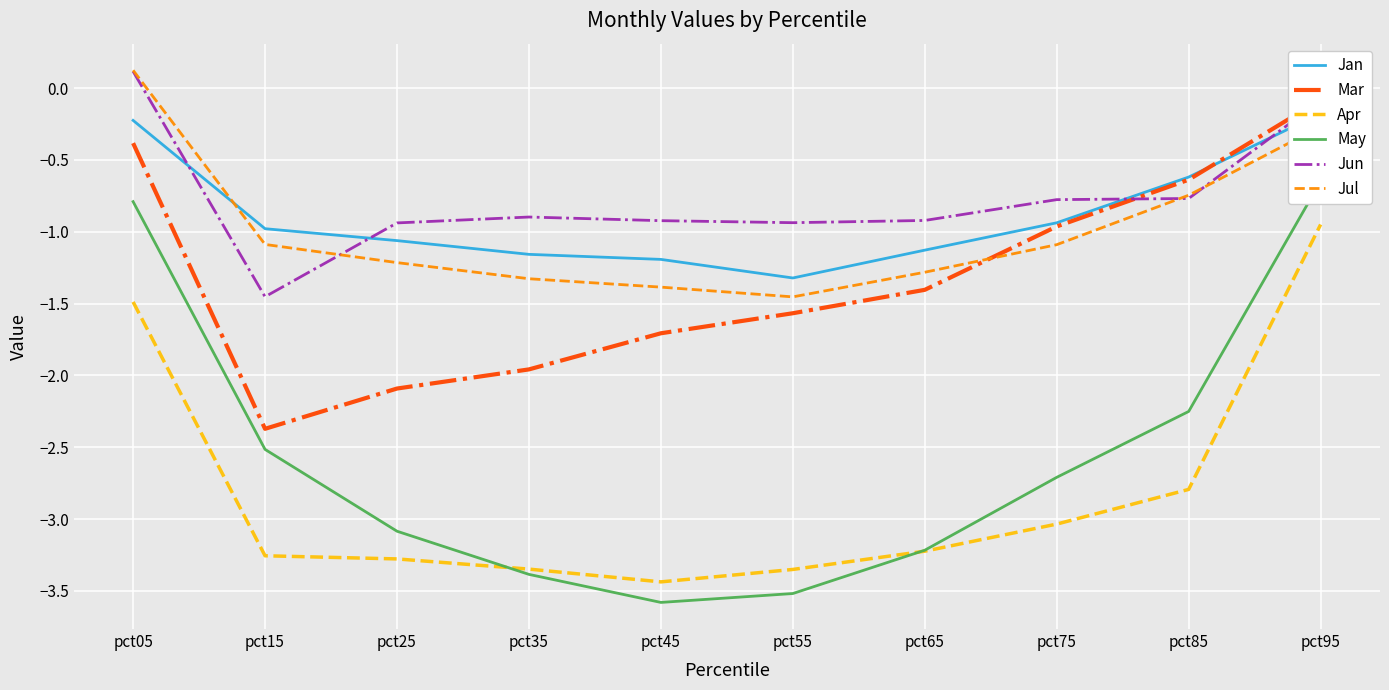

What is the smallest value displayed?

-3.6